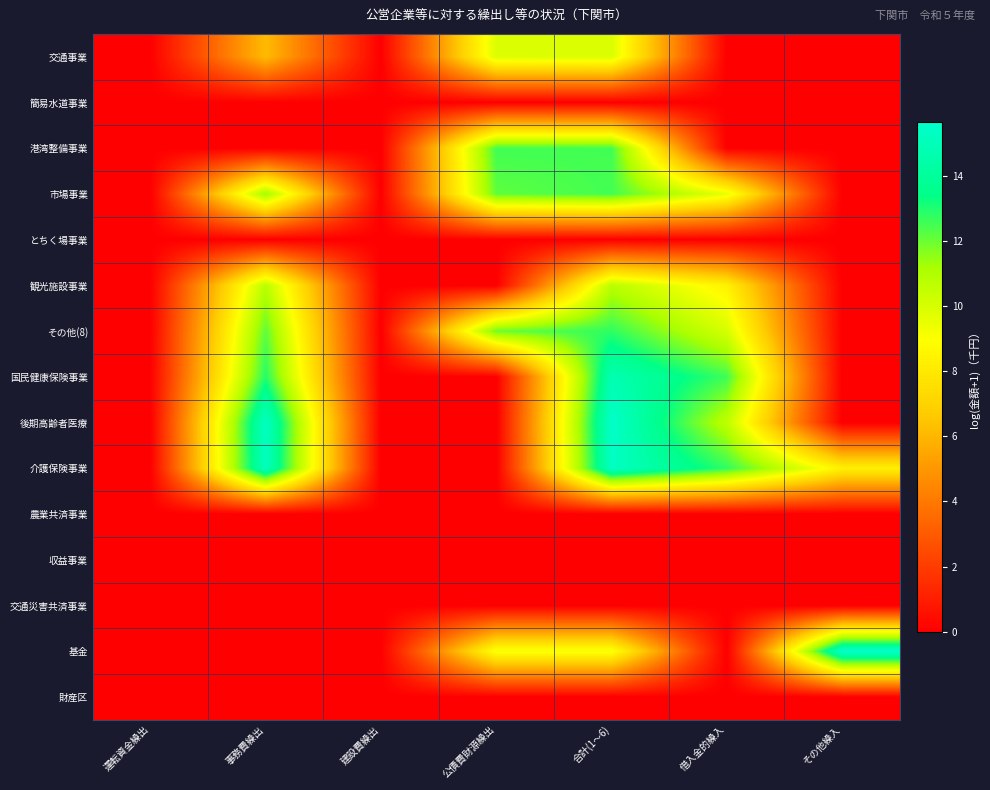

Reading left to right, list all the values displayed in this chart.

交通事業: 運転資金繰出=0.0	事務費繰出=6.2	建設費繰出=0.0	公債費財源繰出=9.9	合計(1〜6)=9.9	借入金的繰入=0.0	その他繰入=0.0
簡易水道事業: 運転資金繰出=0.0	事務費繰出=0.0	建設費繰出=0.0	公債費財源繰出=0.0	合計(1〜6)=0.0	借入金的繰入=0.0	その他繰入=0.0
港湾整備事業: 運転資金繰出=0.0	事務費繰出=0.0	建設費繰出=0.0	公債費財源繰出=12.5	合計(1〜6)=12.5	借入金的繰入=0.0	その他繰入=0.0
市場事業: 運転資金繰出=0.0	事務費繰出=11.3	建設費繰出=0.0	公債費財源繰出=12.2	合計(1〜6)=12.5	借入金的繰入=9.5	その他繰入=0.0
とちく場事業: 運転資金繰出=0.0	事務費繰出=0.0	建設費繰出=0.0	公債費財源繰出=0.0	合計(1〜6)=0.0	借入金的繰入=0.0	その他繰入=0.0
観光施設事業: 運転資金繰出=0.0	事務費繰出=10.8	建設費繰出=0.0	公債費財源繰出=0.0	合計(1〜6)=10.8	借入金的繰入=8.4	その他繰入=0.0
その他(8): 運転資金繰出=0.0	事務費繰出=12.2	建設費繰出=0.0	公債費財源繰出=12.0	合計(1〜6)=12.8	借入金的繰入=10.0	その他繰入=0.0
国民健康保険事業: 運転資金繰出=0.0	事務費繰出=12.9	建設費繰出=0.0	公債費財源繰出=0.0	合計(1〜6)=14.8	借入金的繰入=12.6	その他繰入=0.0
後期高齢者医療: 運転資金繰出=0.0	事務費繰出=15.3	建設費繰出=0.0	公債費財源繰出=0.0	合計(1〜6)=15.5	借入金的繰入=10.6	その他繰入=0.0
介護保険事業: 運転資金繰出=0.0	事務費繰出=15.2	建設費繰出=0.0	公債費財源繰出=0.0	合計(1〜6)=15.3	借入金的繰入=12.8	その他繰入=8.3
農業共済事業: 運転資金繰出=0.0	事務費繰出=0.0	建設費繰出=0.0	公債費財源繰出=0.0	合計(1〜6)=0.0	借入金的繰入=0.0	その他繰入=0.0
収益事業: 運転資金繰出=0.0	事務費繰出=0.0	建設費繰出=0.0	公債費財源繰出=0.0	合計(1〜6)=0.0	借入金的繰入=0.0	その他繰入=0.0
交通災害共済事業: 運転資金繰出=0.0	事務費繰出=0.0	建設費繰出=0.0	公債費財源繰出=0.0	合計(1〜6)=0.0	借入金的繰入=0.0	その他繰入=0.0
基金: 運転資金繰出=0.0	事務費繰出=0.0	建設費繰出=0.0	公債費財源繰出=9.2	合計(1〜6)=9.2	借入金的繰入=0.0	その他繰入=15.7
財産区: 運転資金繰出=0.0	事務費繰出=0.0	建設費繰出=0.0	公債費財源繰出=0.0	合計(1〜6)=0.0	借入金的繰入=0.0	その他繰入=0.0